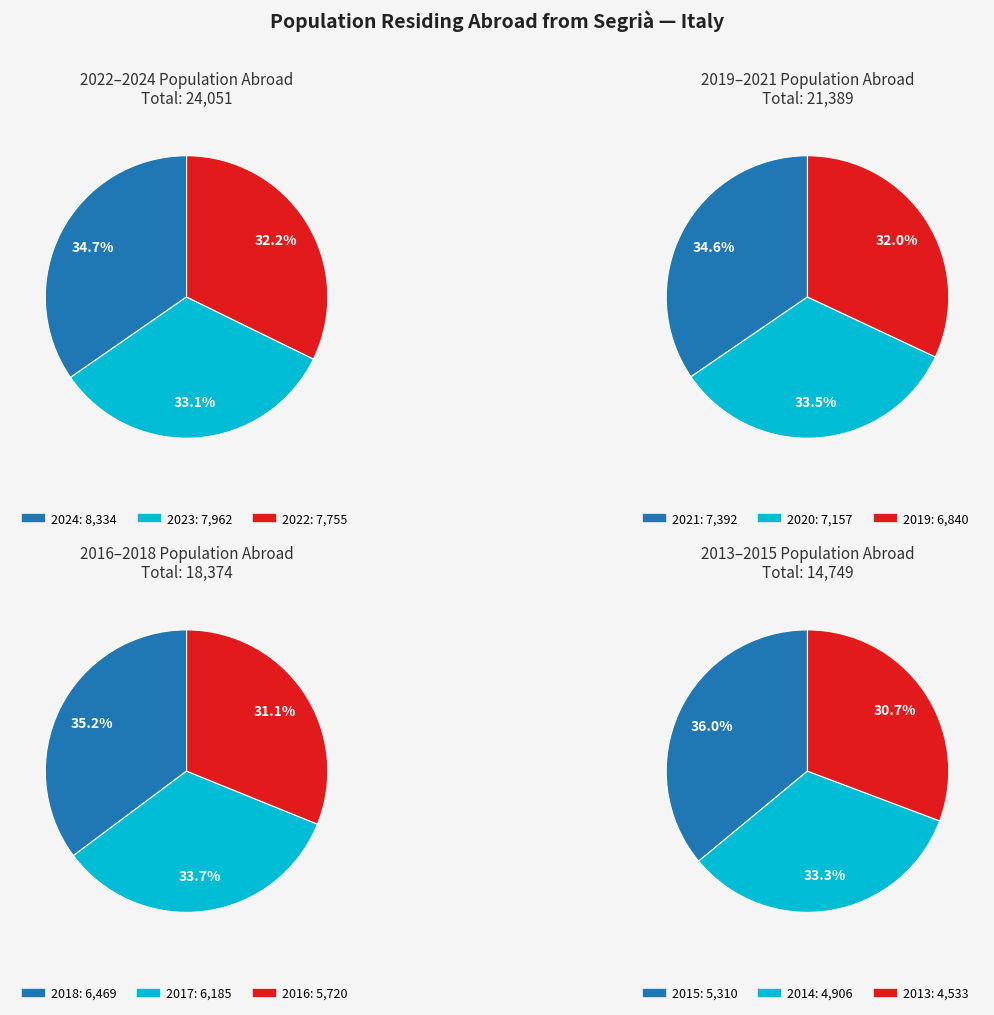

Does any single category account for the majority?

No